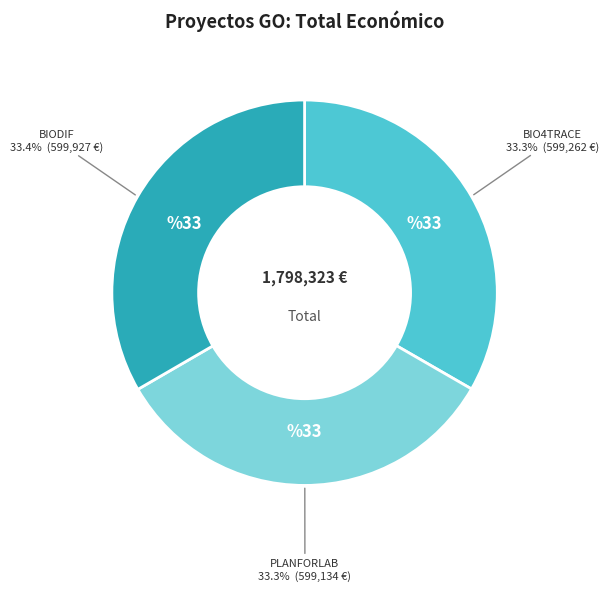

How much of the chart is everything except BIO4TRACE?

66.7%